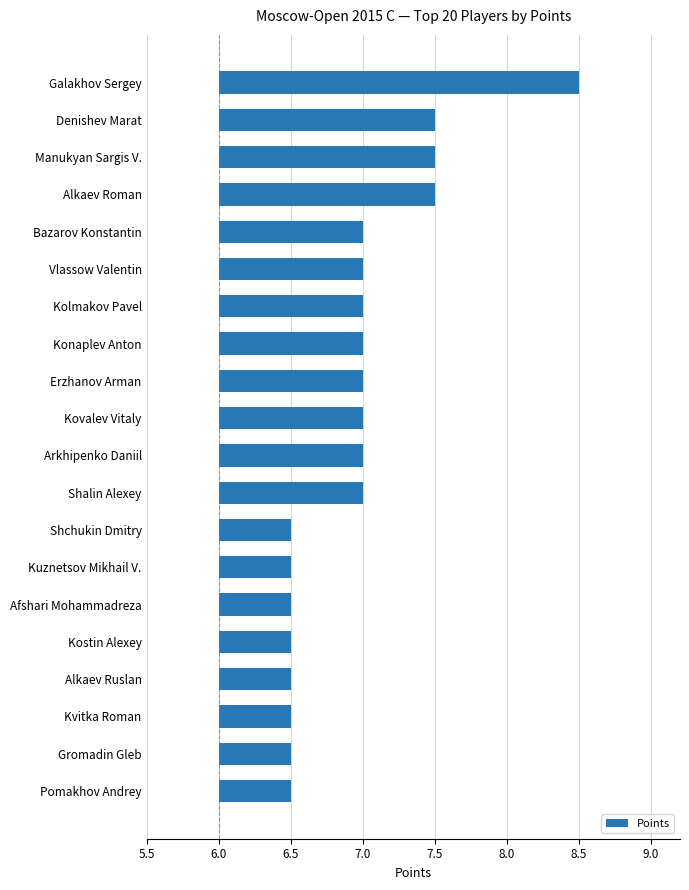

What is the difference between the maximum and minimum values?

2.0